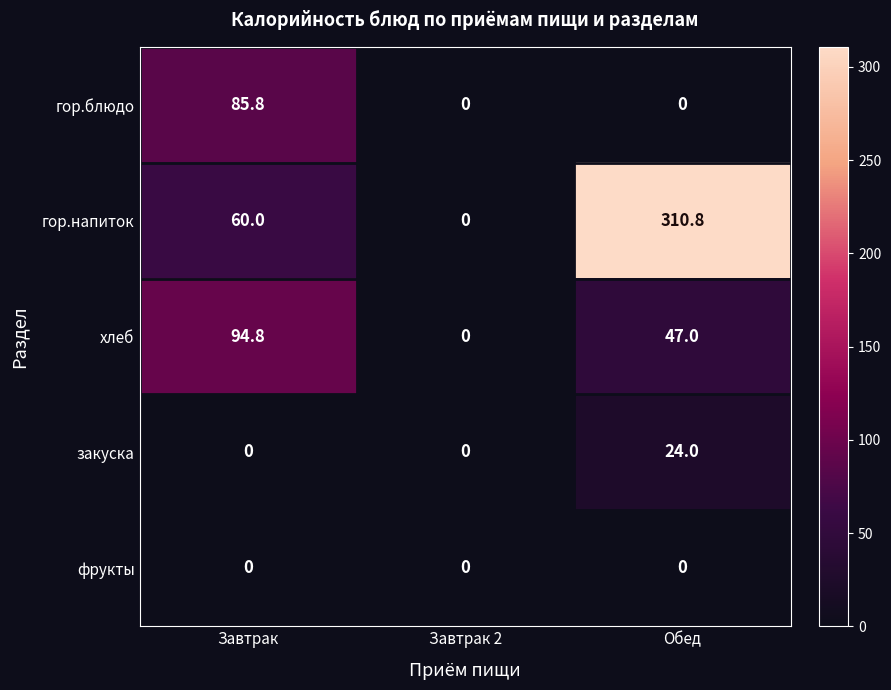

Is it true that гор.напиток equals 0.0 at Завтрак 2?

True